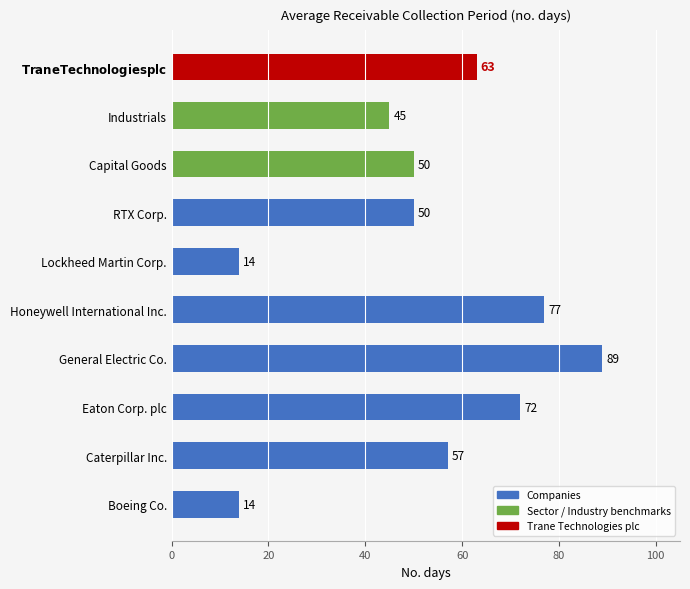

Are the bars horizontal?

Yes